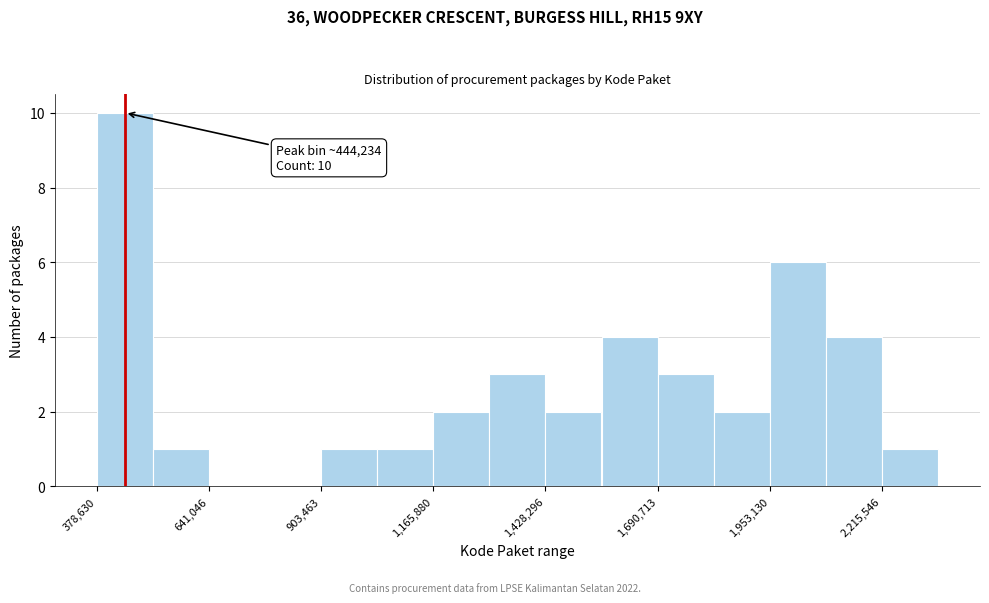

Read against the x-axis, roughly where is the centre of the tallest bar?

450000